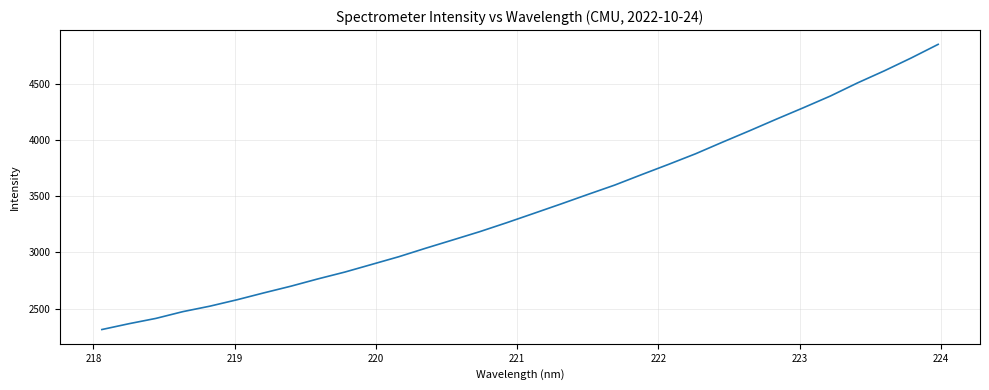

What is the smallest value displayed?

2313.5